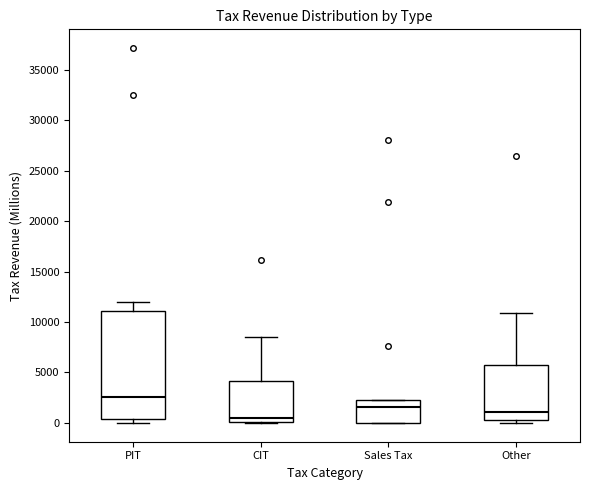

Which box has the lowest median line?

CIT